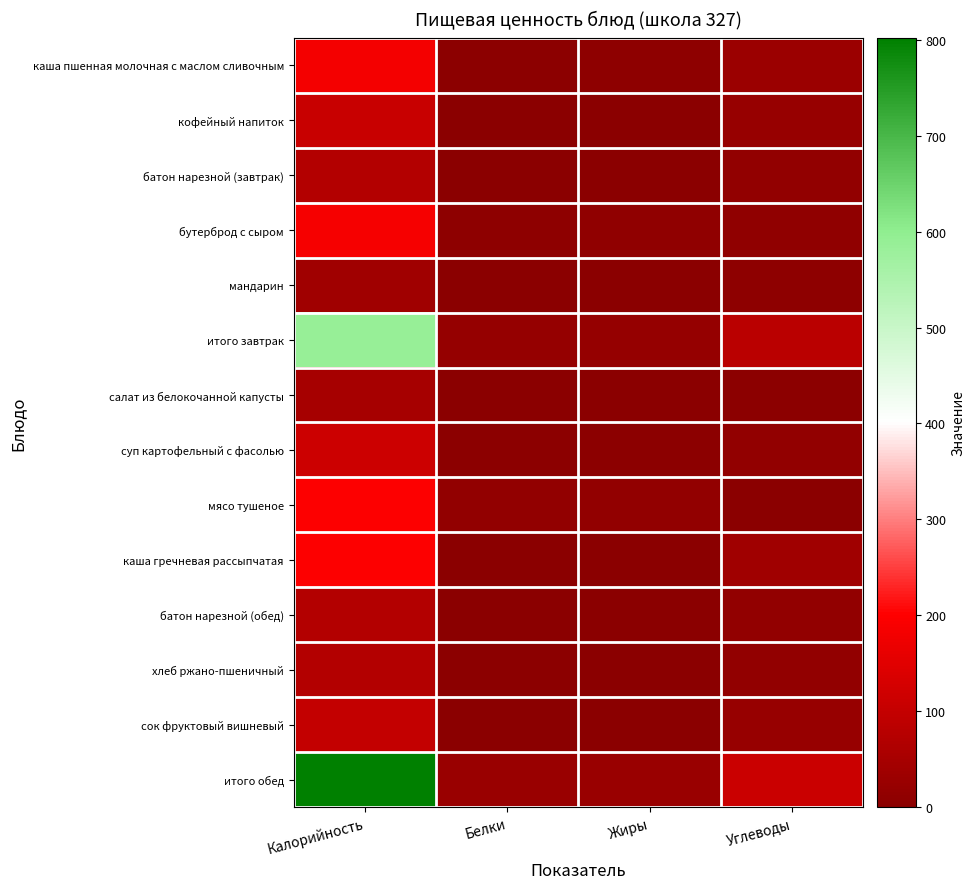

Reading right to left, what are all the values shown in this chart?

каша пшенная молочная с маслом сливочным: Углеводы=30.4	Жиры=6.9	Белки=5.8	Калорийность=183.0
кофейный напиток: Углеводы=22.4	Жиры=1.3	Белки=1.5	Калорийность=107.0
батон нарезной (завтрак): Углеводы=13.0	Жиры=1.2	Белки=2.0	Калорийность=72.0
бутерброд с сыром: Углеводы=10.8	Жиры=10.3	Белки=9.2	Калорийность=187.0
мандарин: Углеводы=7.5	Жиры=0.0	Белки=0.8	Калорийность=38.0
итого завтрак: Углеводы=84.0	Жиры=19.7	Белки=19.2	Калорийность=587.0
салат из белокочанной капусты: Углеводы=4.1	Жиры=3.1	Белки=1.0	Калорийность=48.0
суп картофельный с фасолью: Углеводы=14.9	Жиры=3.6	Белки=3.8	Калорийность=113.0
мясо тушеное: Углеводы=2.5	Жиры=14.8	Белки=13.0	Калорийность=198.0
каша гречневая рассыпчатая: Углеводы=39.0	Жиры=2.5	Белки=2.6	Калорийность=199.0
батон нарезной (обед): Углеводы=13.0	Жиры=1.2	Белки=2.0	Калорийность=72.0
хлеб ржано-пшеничный: Углеводы=13.4	Жиры=1.7	Белки=3.2	Калорийность=72.0
сок фруктовый вишневый: Углеводы=22.8	Жиры=0.4	Белки=1.4	Калорийность=100.0
итого обед: Углеводы=109.8	Жиры=27.3	Белки=27.0	Калорийность=802.0